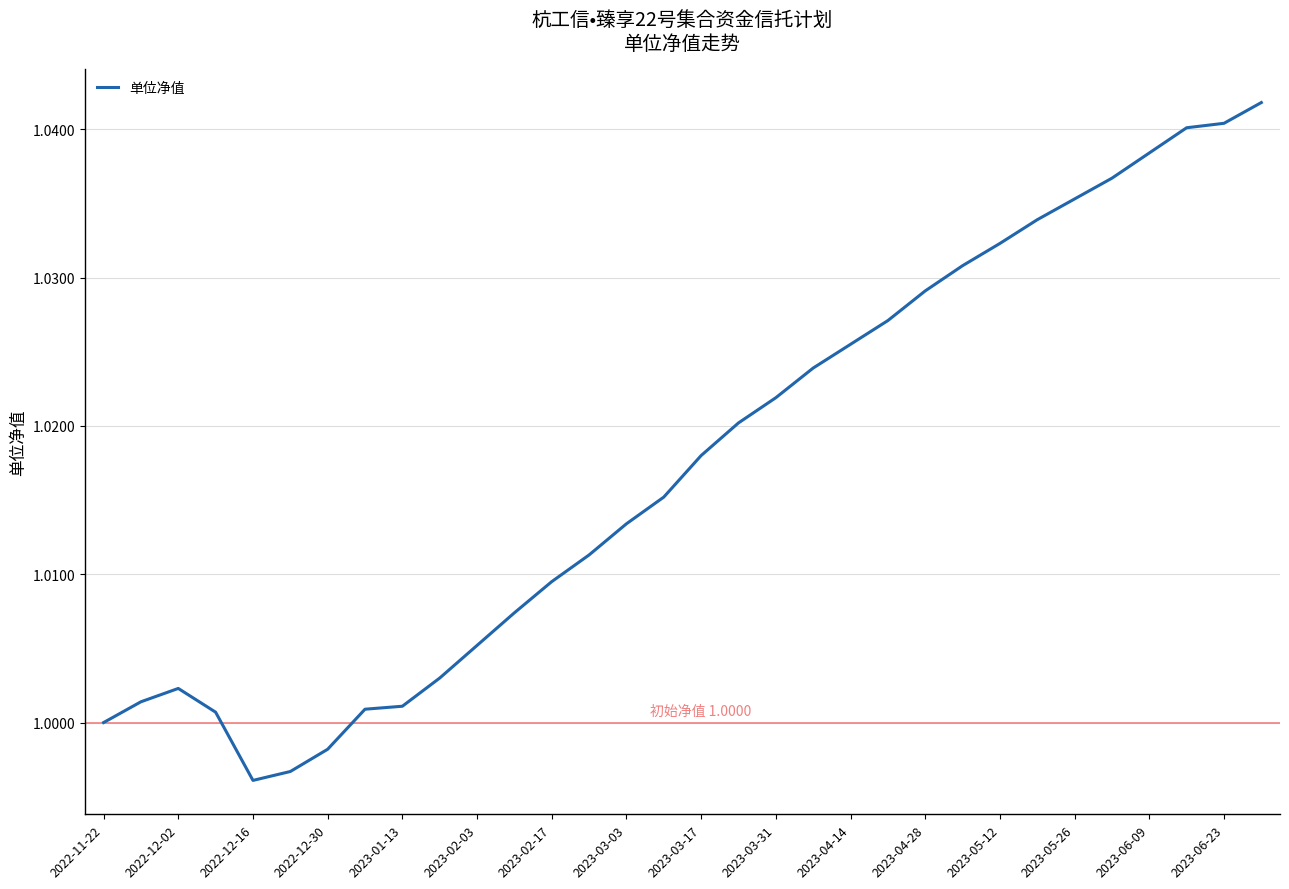

How many lines are shown in the chart?

1